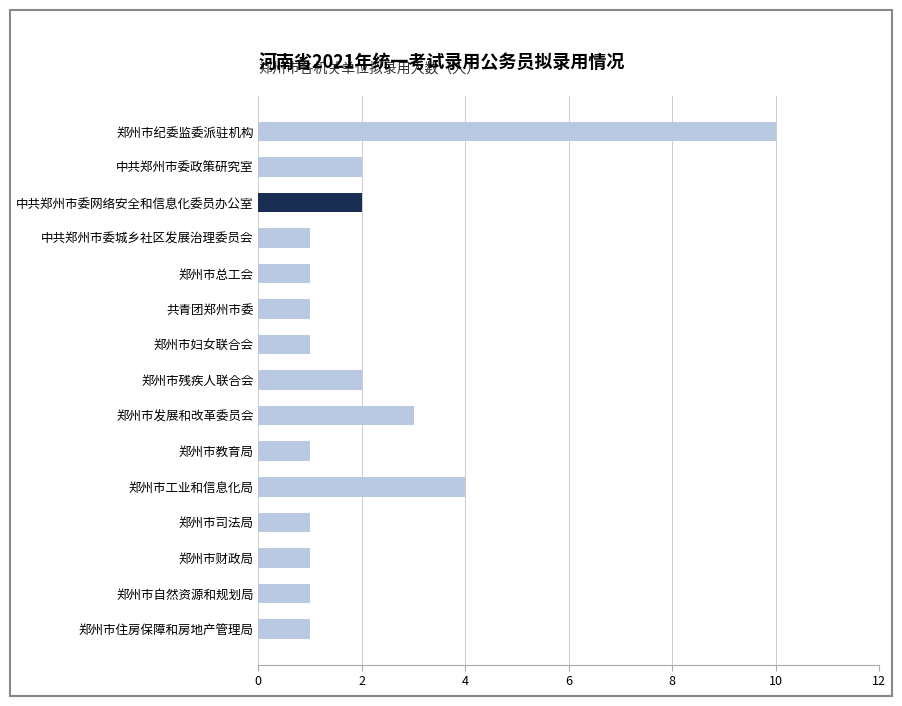

What is the maximum value shown in the chart?

10